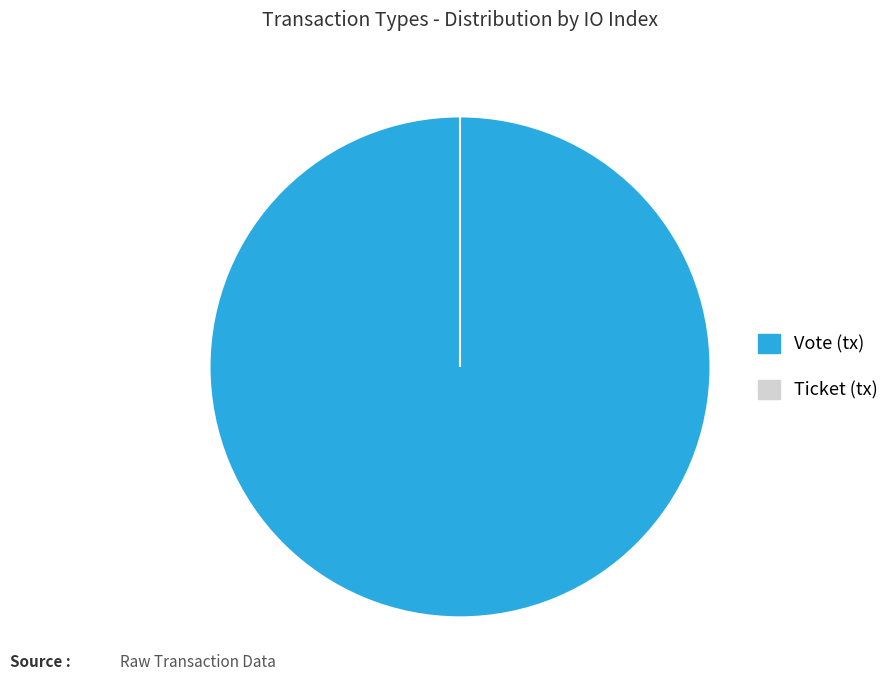

To the nearest percent, what is the difference between the Vote and Ticket slice percentages?

100%